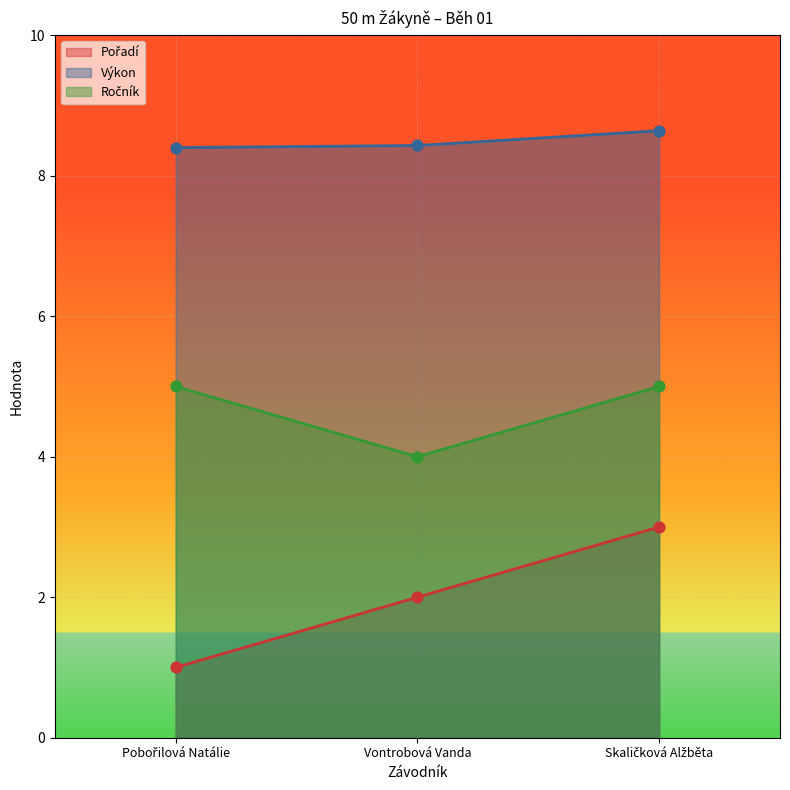

Which series reaches the maximum Y coordinate?

Výkon